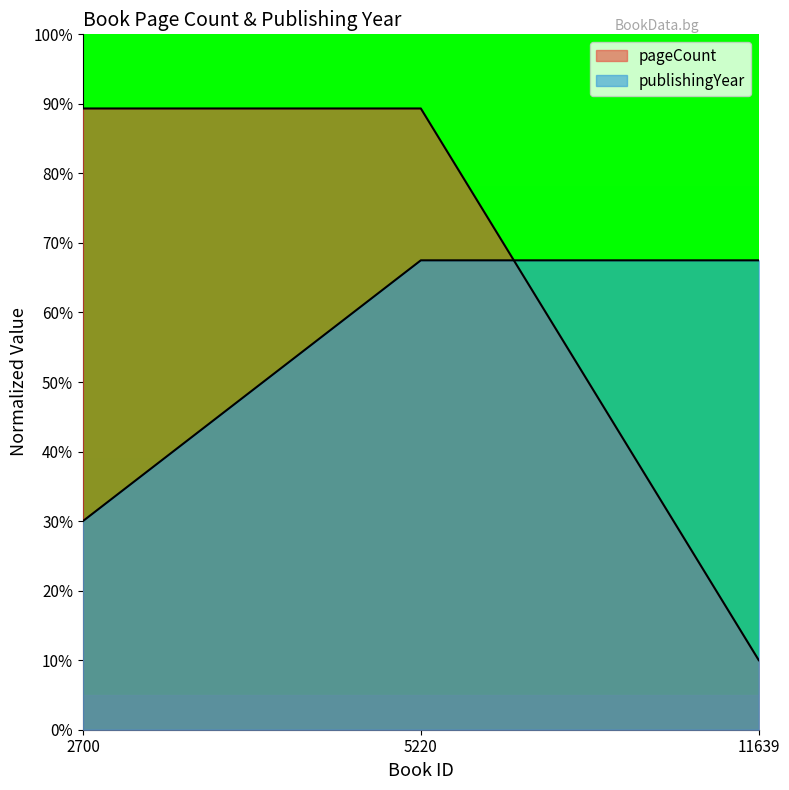

Which series has the largest range (max minus min)?

pageCount